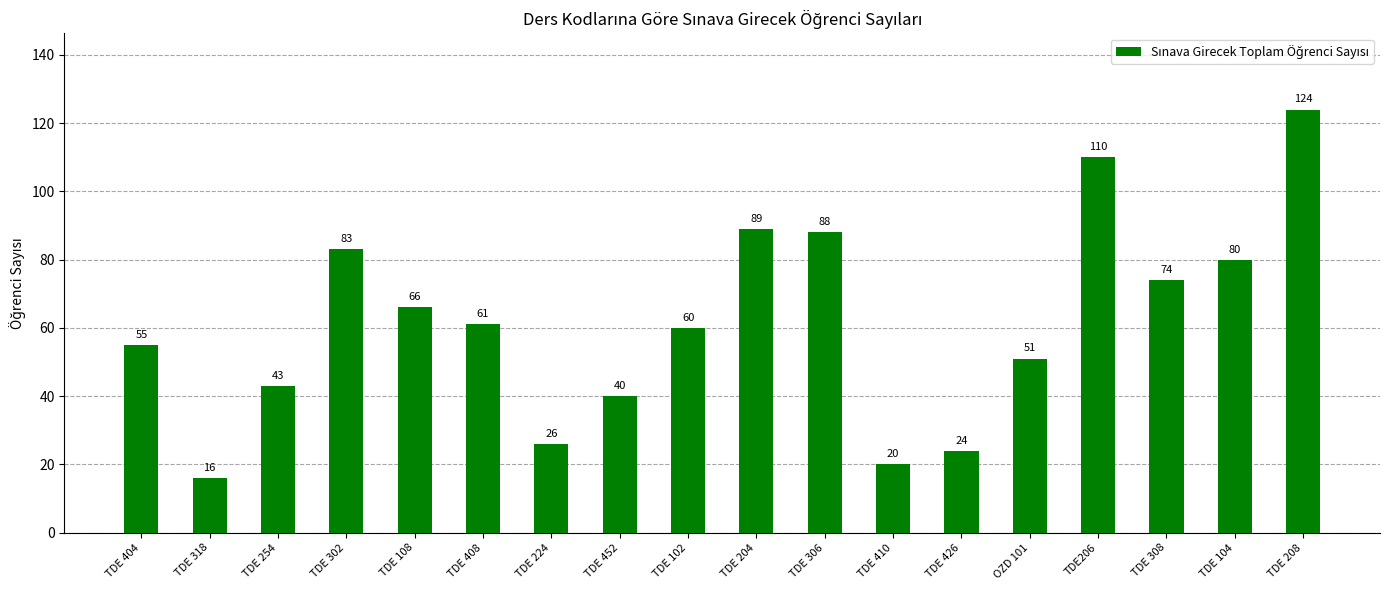

How many data points are less than 61?

9